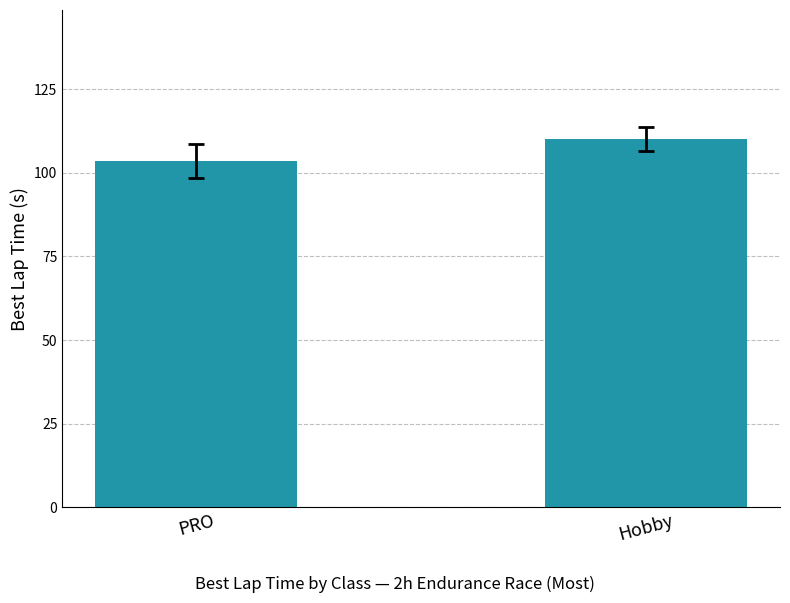

What is the sum of all values?

213.7